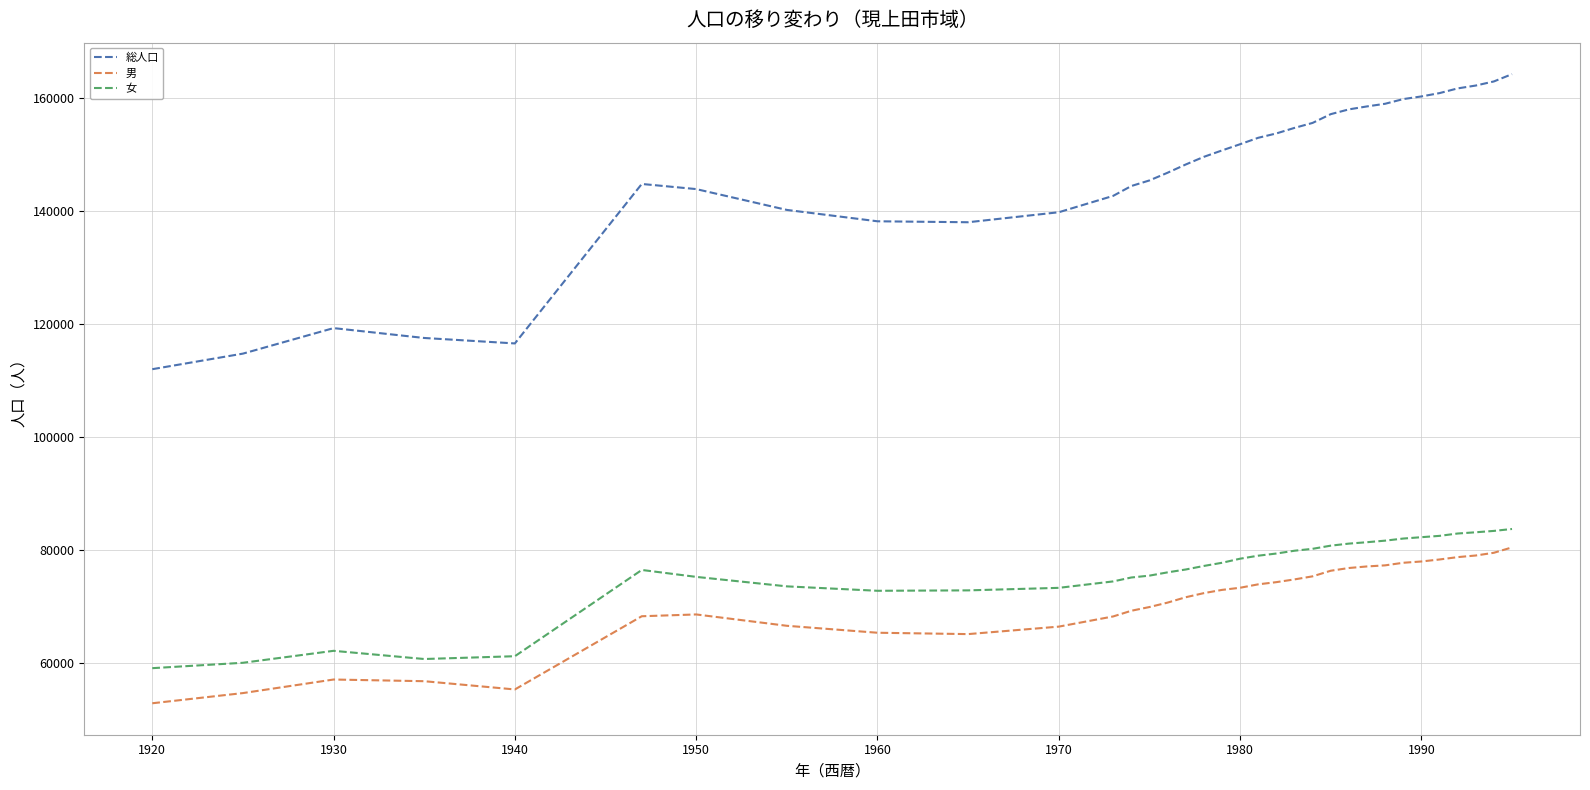

Which series has the largest total across all categories?

総人口